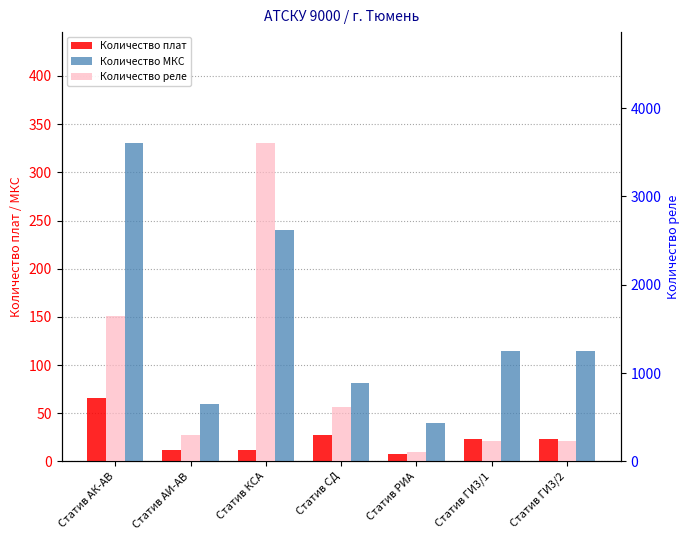

What is the sum of all Количество реле values?

6743